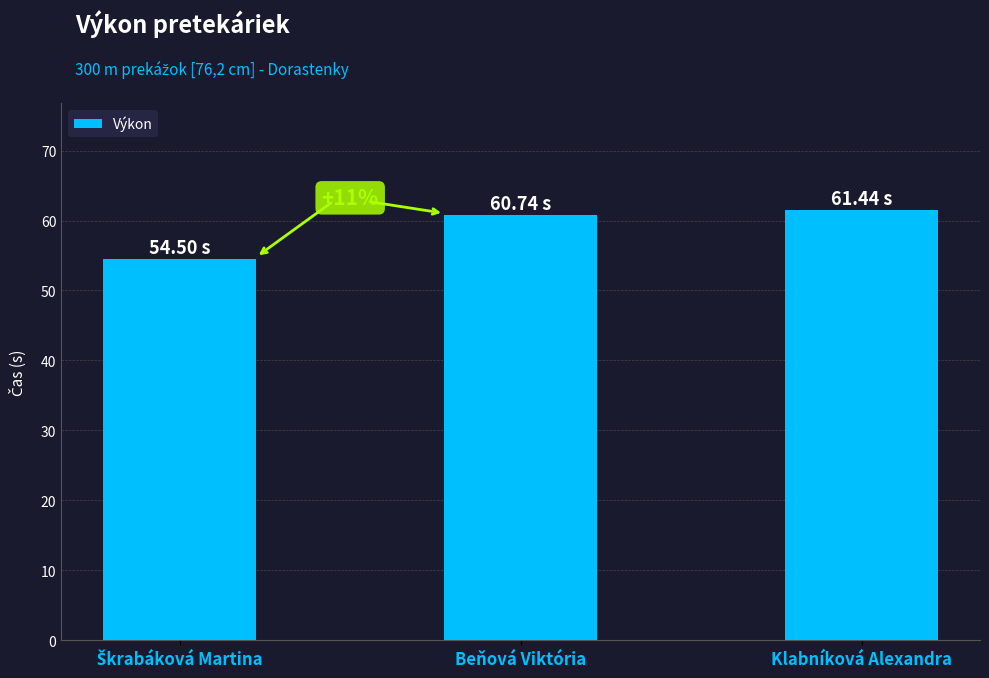

Approximately how many times larger is the value at Beňová Viktória compared to Klabníková Alexandra?

1.0